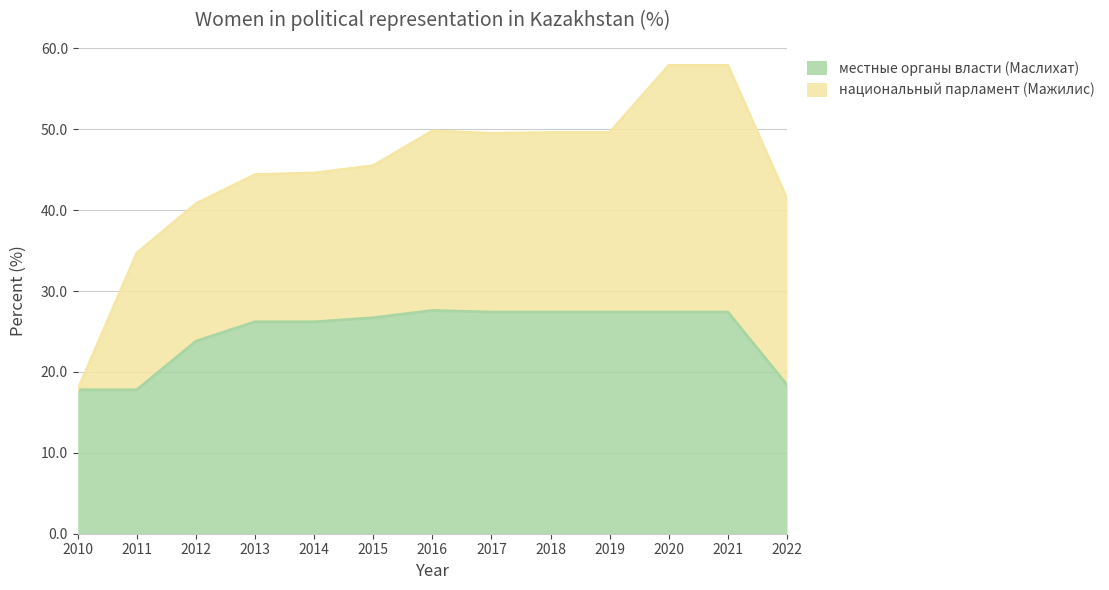

What is the value of the 9th point from the left?

27.4